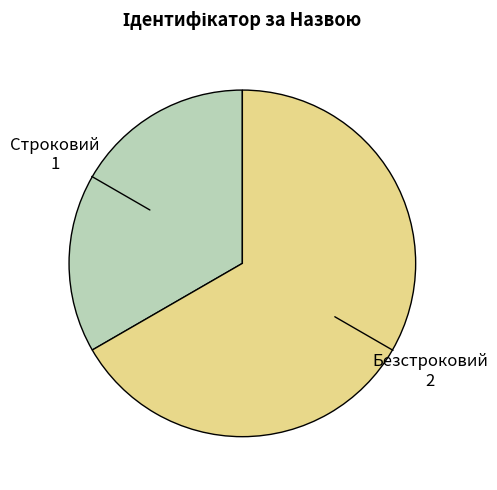

Combined, do Строковий and Безстроковий account for over 50%?

Yes